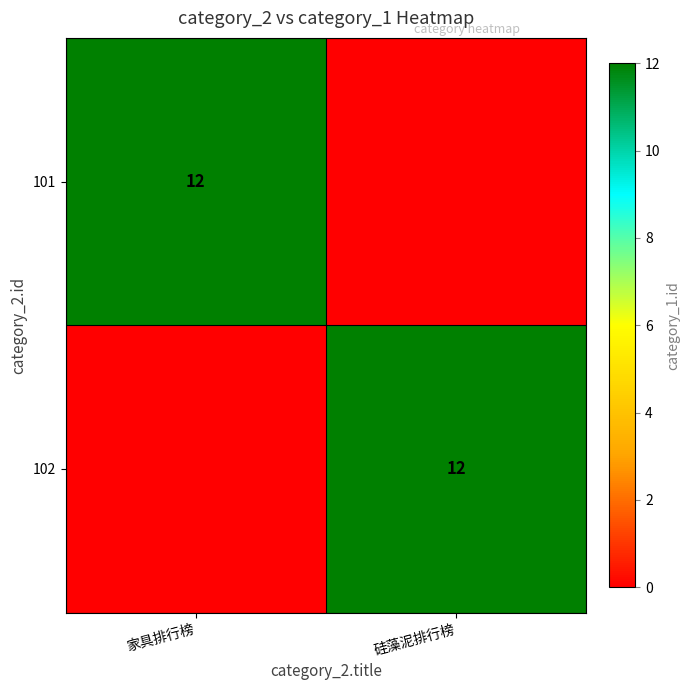

The 101 series shows 12 at 家具排行榜. True or false?

True